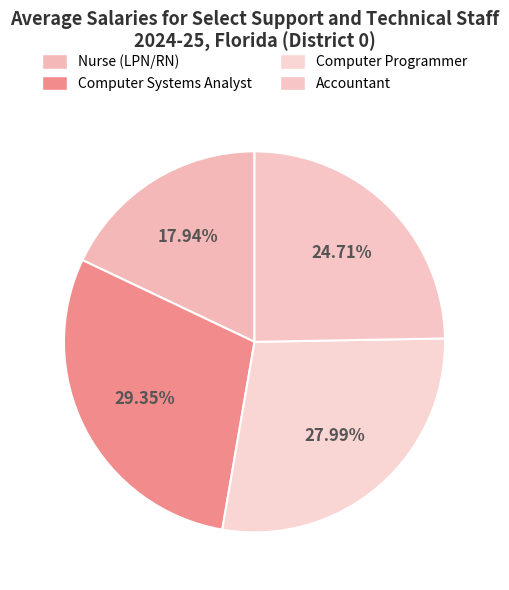

Which category has the biggest portion of the pie?

Computer Systems Analyst